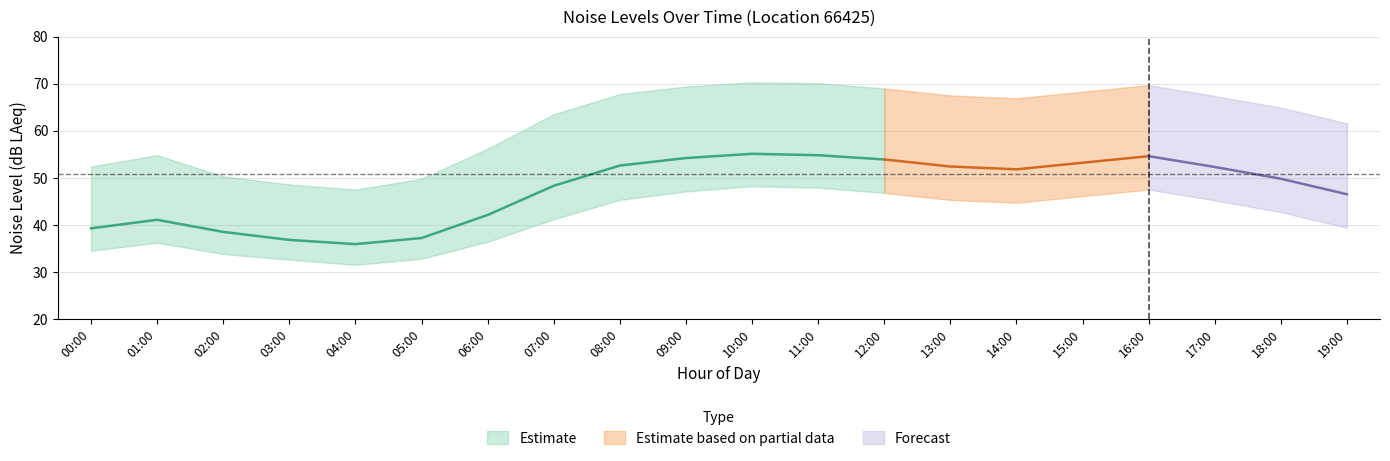

Where is noise_LA_min nearest to the value 39?

19:00